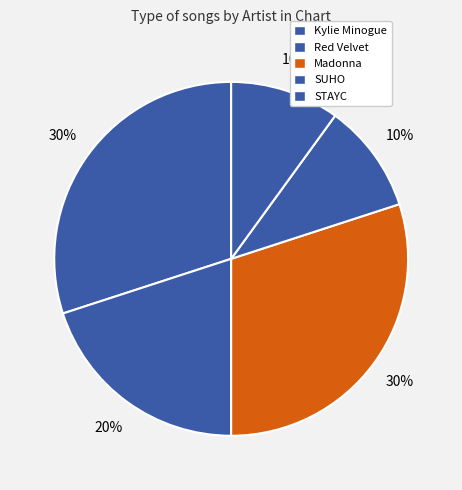

To the nearest percent, what percentage of the pie is Red Velvet?

20%